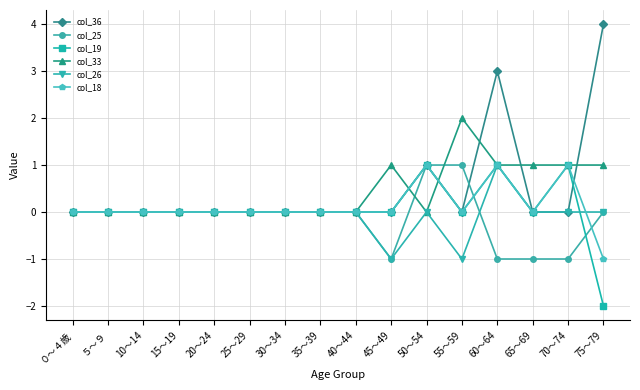

Reading left to right, transcribe all the data shown in this chart.

col_36: ０～４歳=0	５～９=0	10～14=0	15～19=0	20～24=0	25～29=0	30～34=0	35～39=0	40～44=0	45～49=0	50～54=1	55～59=0	60～64=3	65～69=0	70～74=0	75～79=4
col_25: ０～４歳=0	５～９=0	10～14=0	15～19=0	20～24=0	25～29=0	30～34=0	35～39=0	40～44=0	45～49=-1	50～54=1	55～59=1	60～64=-1	65～69=-1	70～74=-1	75～79=0
col_19: ０～４歳=0	５～９=0	10～14=0	15～19=0	20～24=0	25～29=0	30～34=0	35～39=0	40～44=0	45～49=0	50～54=1	55～59=0	60～64=1	65～69=0	70～74=1	75～79=-2
col_33: ０～４歳=0	５～９=0	10～14=0	15～19=0	20～24=0	25～29=0	30～34=0	35～39=0	40～44=0	45～49=1	50～54=0	55～59=2	60～64=1	65～69=1	70～74=1	75～79=1
col_26: ０～４歳=0	５～９=0	10～14=0	15～19=0	20～24=0	25～29=0	30～34=0	35～39=0	40～44=0	45～49=-1	50～54=0	55～59=-1	60～64=1	65～69=0	70～74=0	75～79=0
col_18: ０～４歳=0	５～９=0	10～14=0	15～19=0	20～24=0	25～29=0	30～34=0	35～39=0	40～44=0	45～49=0	50～54=1	55～59=0	60～64=1	65～69=0	70～74=1	75～79=-1